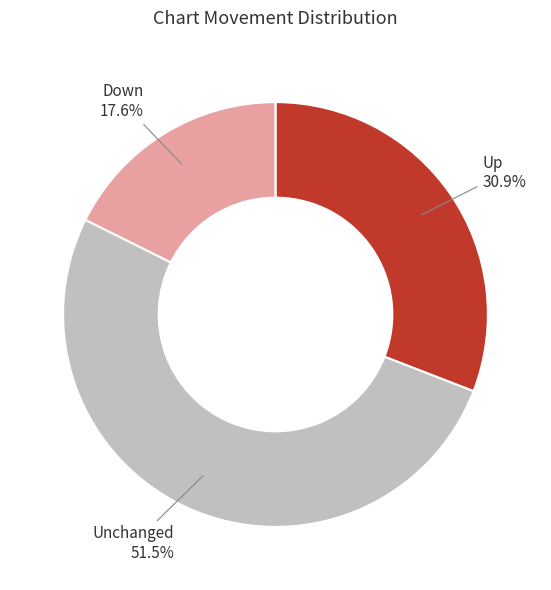

What is the total percentage of Up and Unchanged?

82.4%